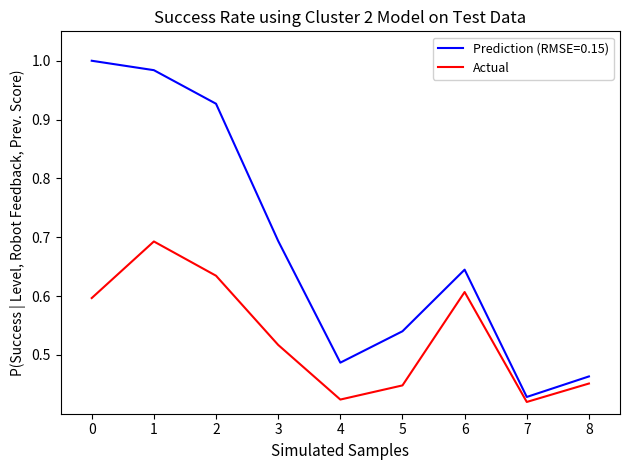

The Actual series shows 1.0 at 6. True or false?

False